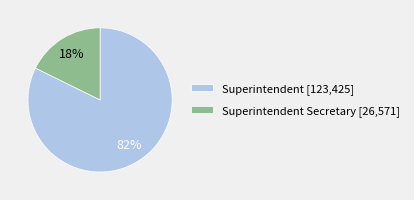

How many slices are in this pie chart?

2